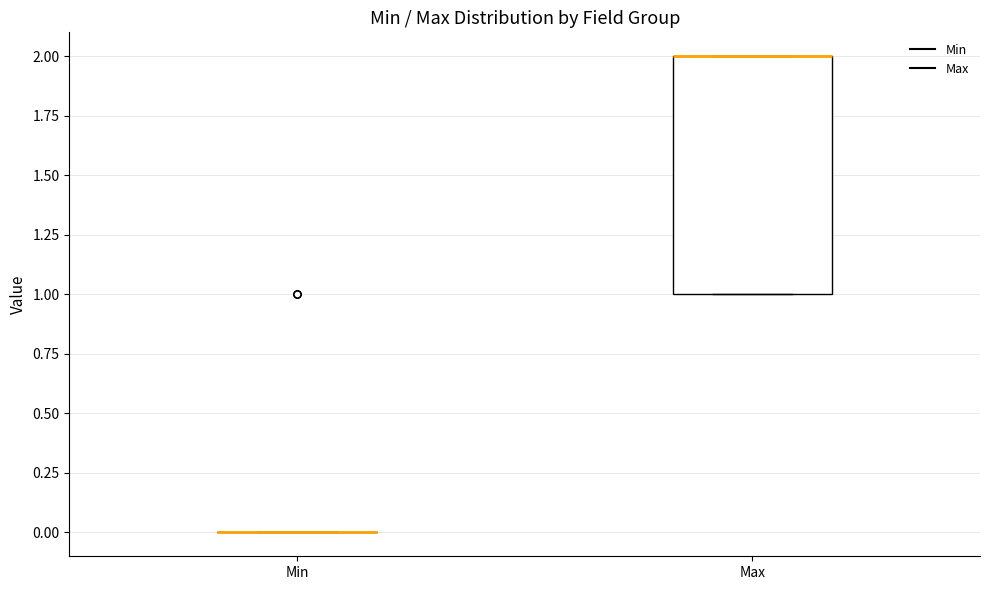

Reading left to right, read every box against the y-axis: the position of its median line, the range the box covers, and the ends of its whiskers. The values are not printed on the chart, so give them approximately, as read against the axis.

Min: box collapsed to a line at 0, whiskers 0 to 0
Max: median 2 (drawn on the box's upper edge), box 1 to 2, whiskers 1 to 2